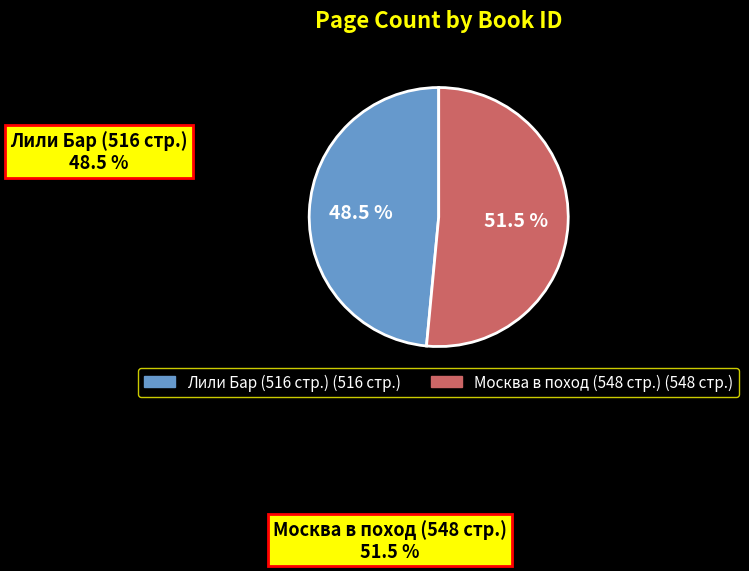

How many segments does this pie chart have?

2